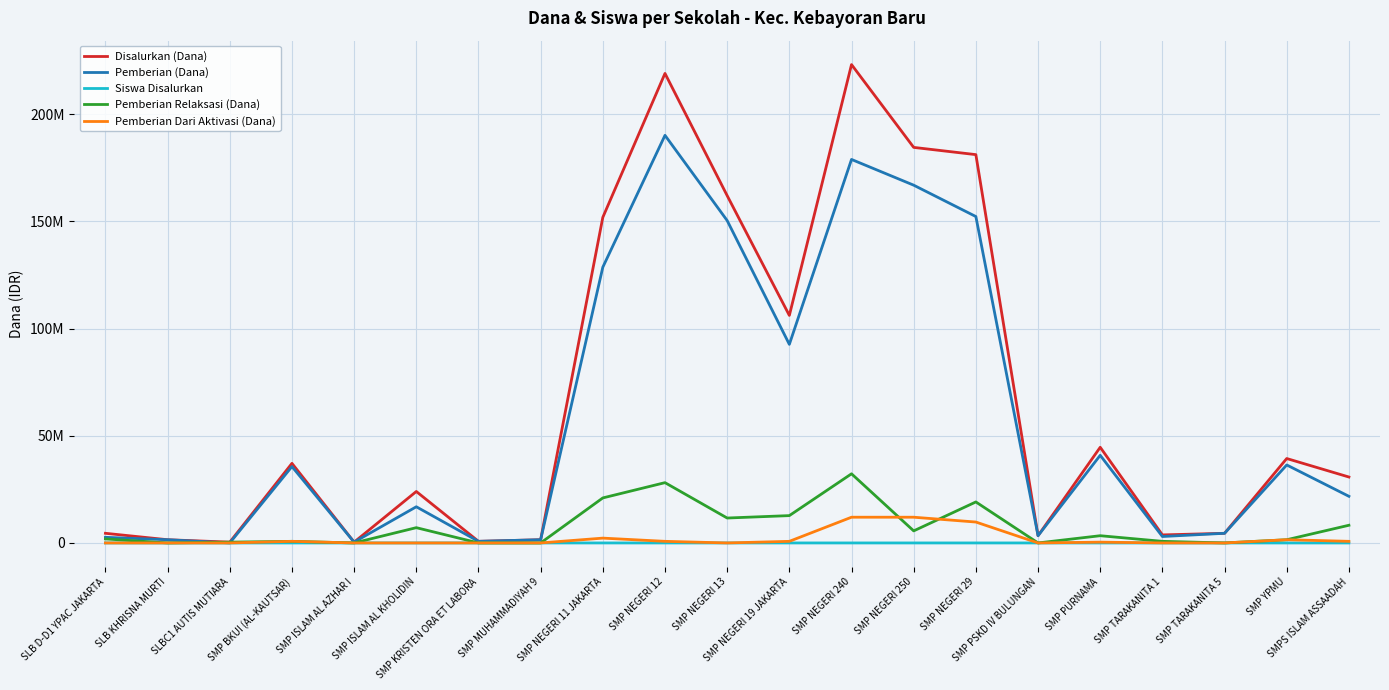

Reading right to left, what are all the values shown in this chart?

Disalurkan (Dana): 30750000	39375000	4500000	3750000	44625000	3375000	181125000	184500000	223125000	106125000	162000000	219000000	151875000	1500000	750000	24000000	375000	37125000	375000	1500000	4500000
Pemberian (Dana): 21750000	36375000	4500000	3000000	40875000	3375000	152250000	166875000	178875000	92625000	150375000	190125000	128625000	1500000	750000	16875000	375000	35625000	0	1500000	2625000
Siswa Disalurkan: 48	70	6	6	81	7	281	292	344	166	279	343	233	3	1	35	1	74	1	2	8
Pemberian Relaksasi (Dana): 8250000	1500000	0	750000	3375000	0	19125000	5625000	32250000	12750000	11625000	28125000	21000000	0	0	7125000	0	750000	375000	0	1875000
Pemberian Dari Aktivasi (Dana): 750000	1500000	0	0	375000	0	9750000	12000000	12000000	750000	0	750000	2250000	0	0	0	0	750000	0	0	0